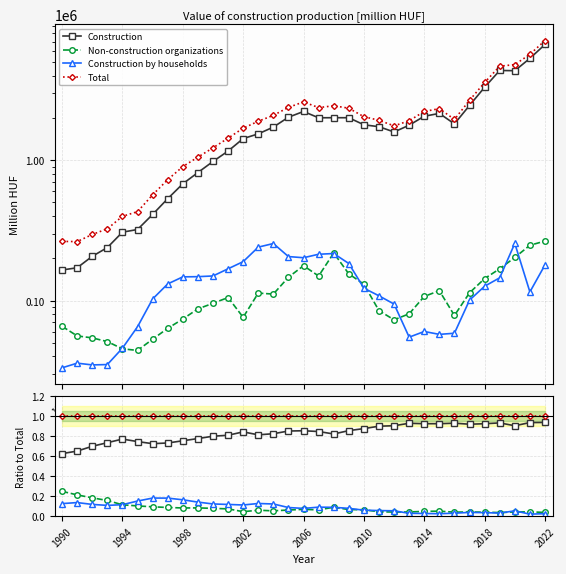

Rank the series by their maximum value, from lowest to highest.

Construction by households, Non-construction organizations, Construction, Total